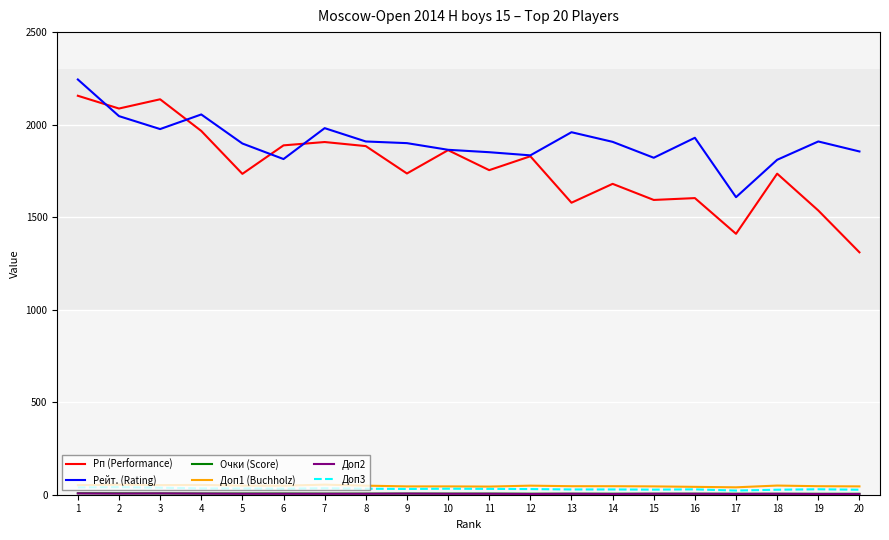

Does the chart have visible grid lines?

Yes